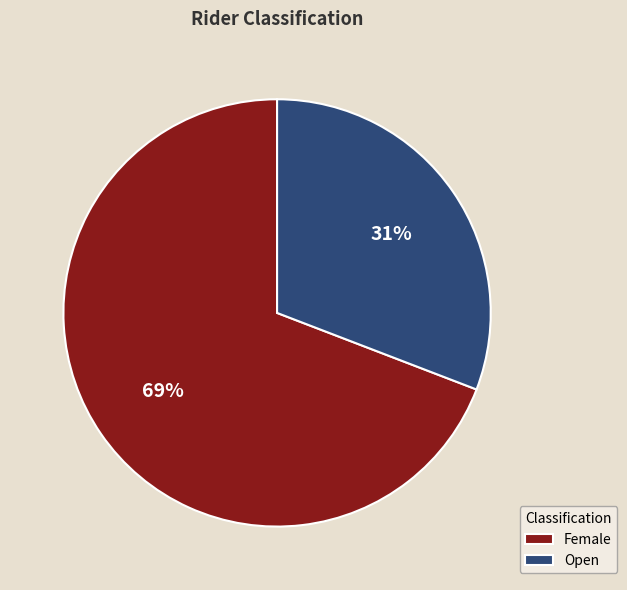

Between Open and Female, which is larger?

Female